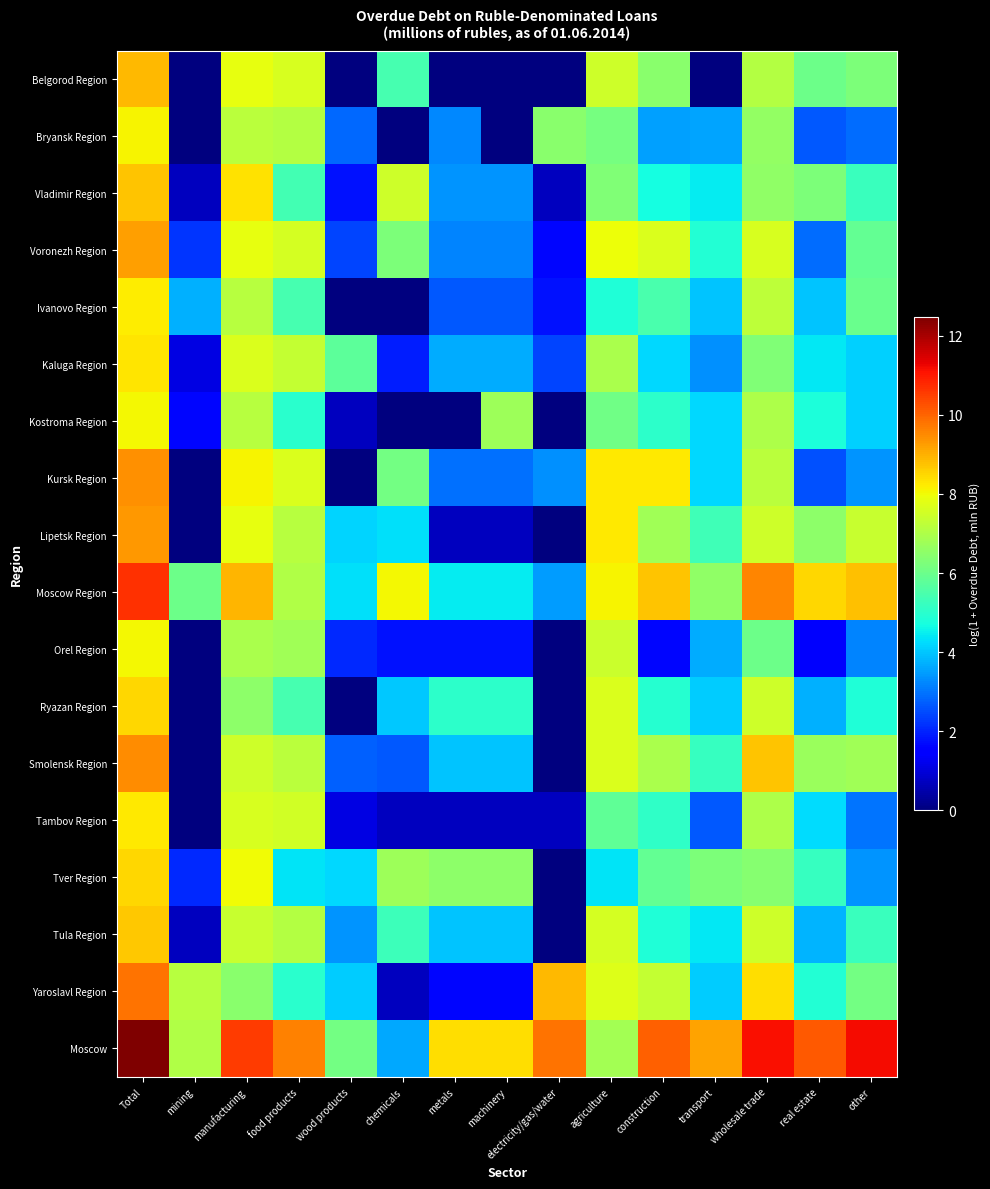

Between agriculture and construction, which is larger?

agriculture